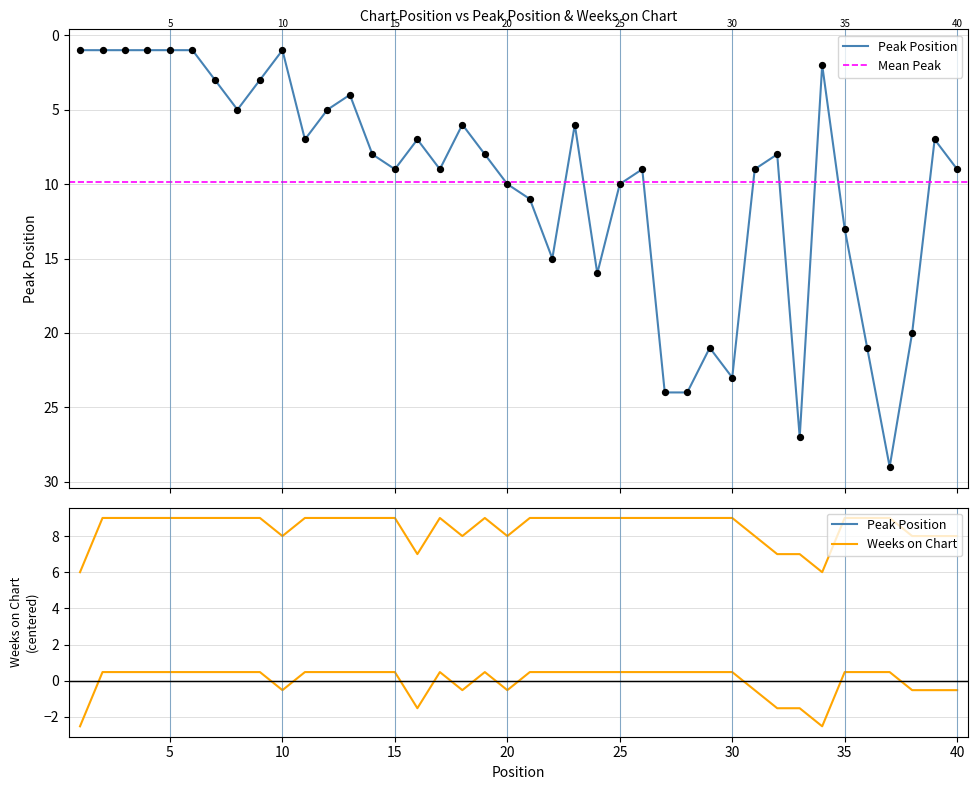

Which series has the largest total across all categories?

Peak Position